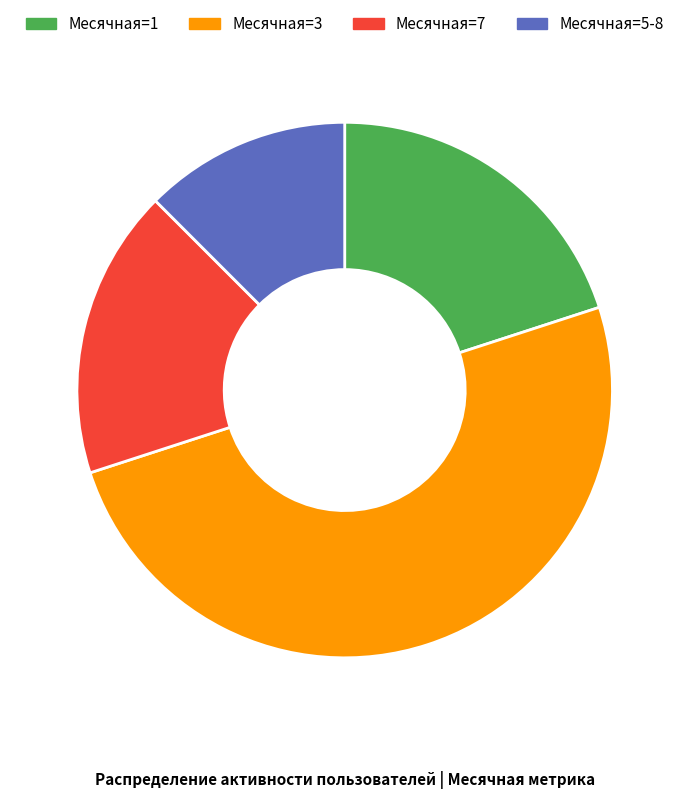

Count the number of slices in the pie.

4